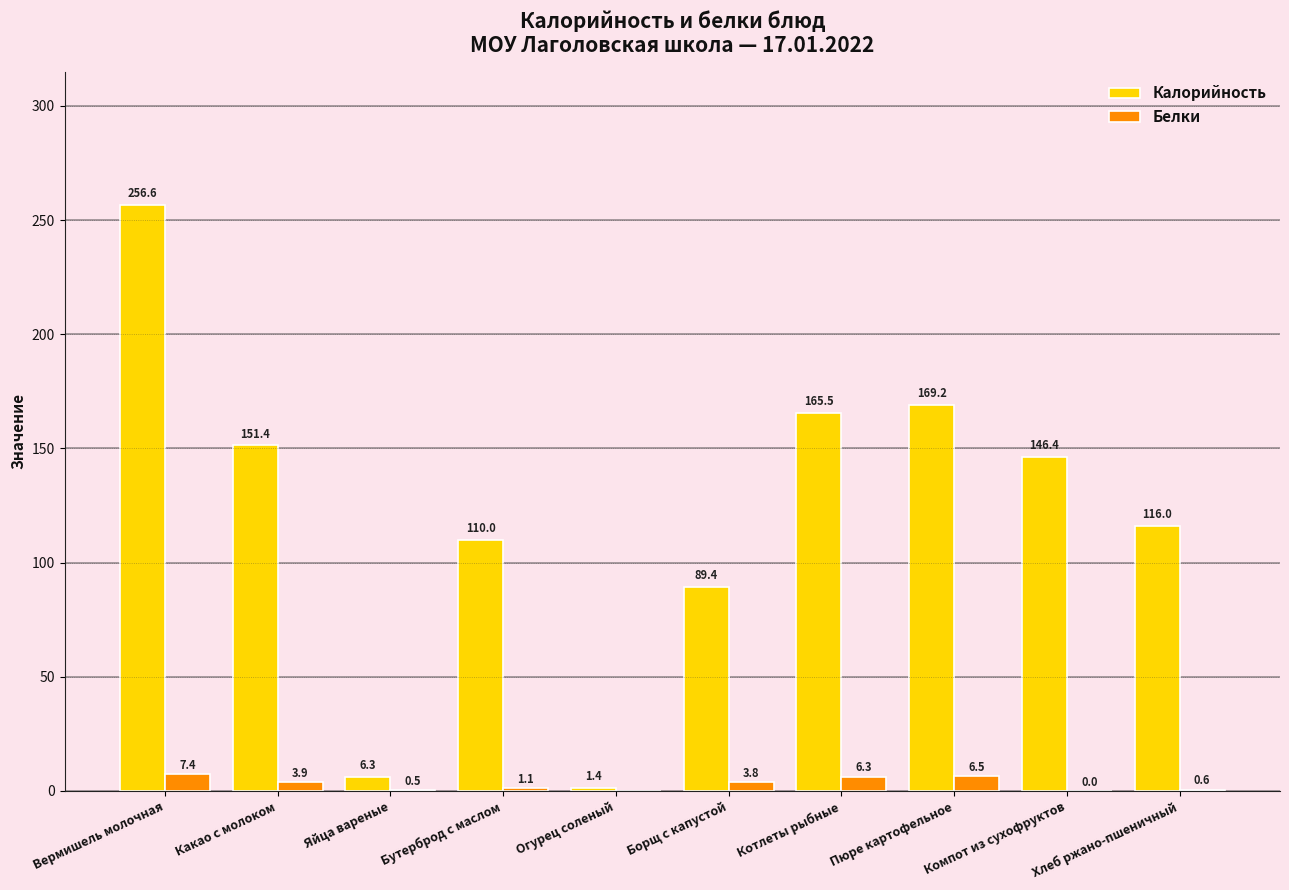

What is the highest value of the Белки series?

7.4